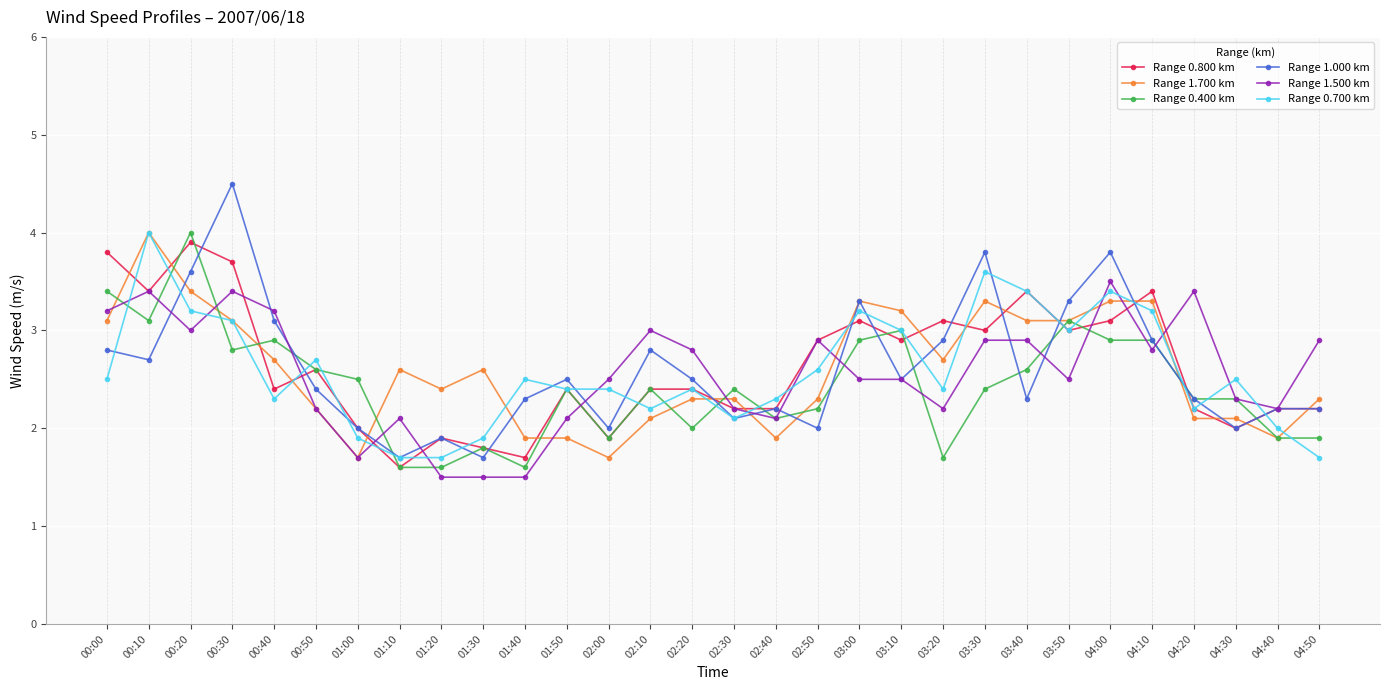

What is the difference between the highest and lowest values at 04:10?

0.6